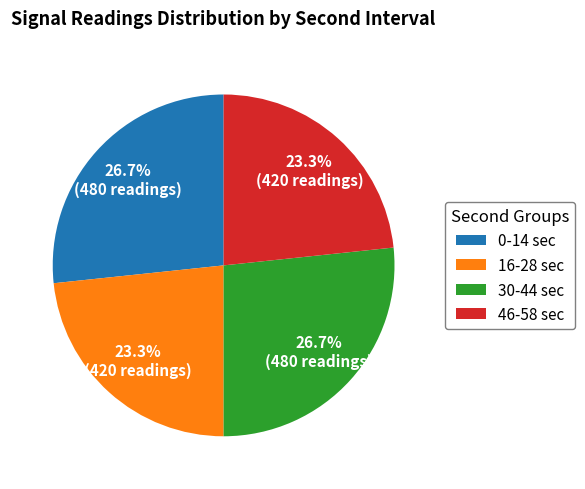

Is there a majority slice in this chart?

No